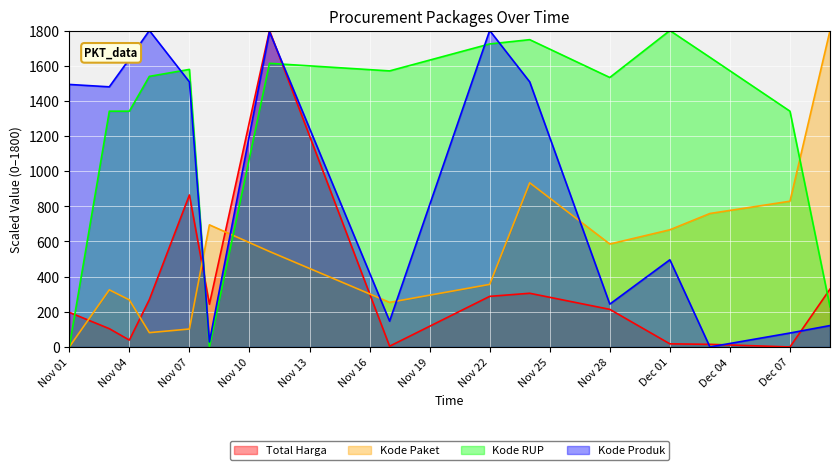

The Kode Produk series shows 1800.0 at 2021-11-05. True or false?

True